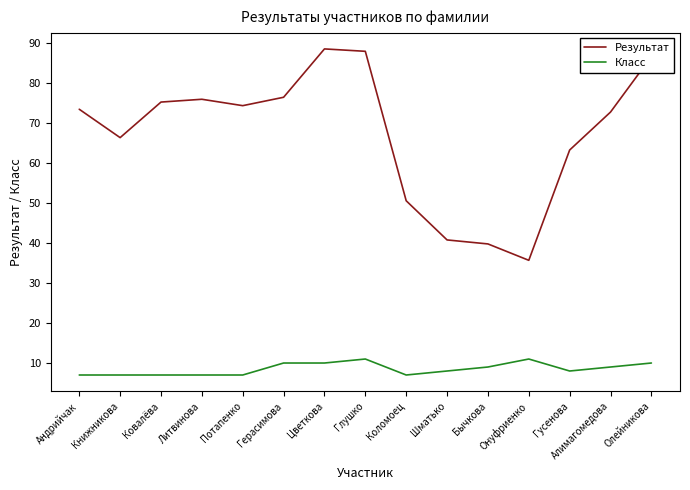

True or false: Результат has more than 1 points higher than both neighbors.

True